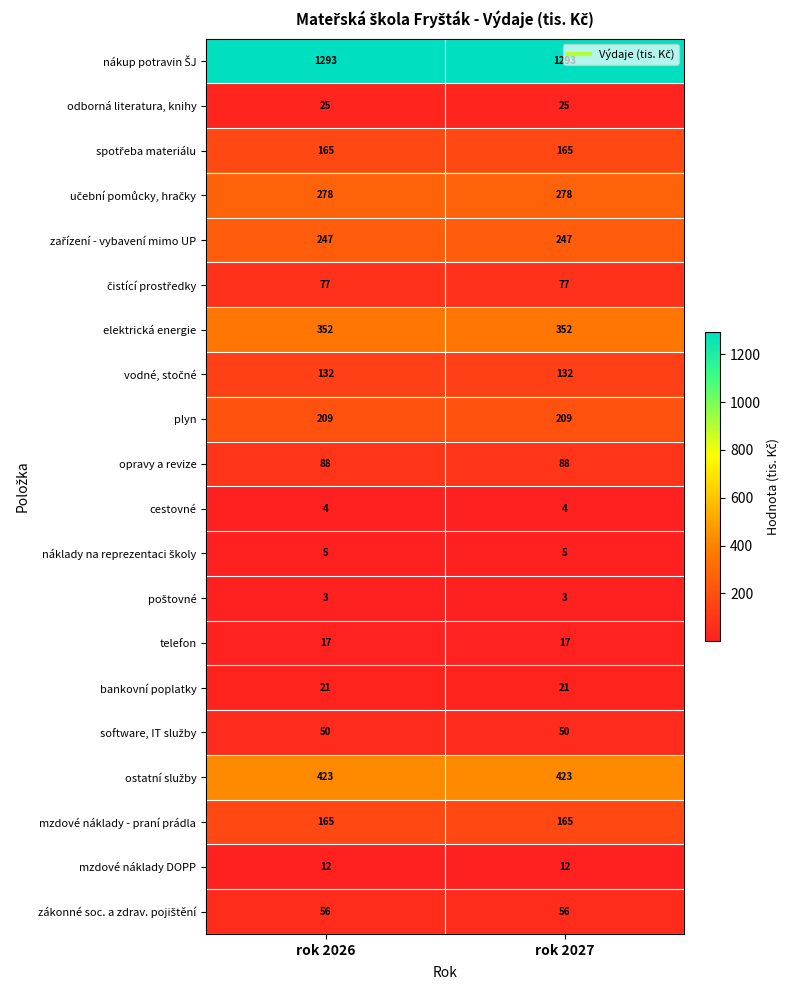

What is the greatest value displayed?

1293